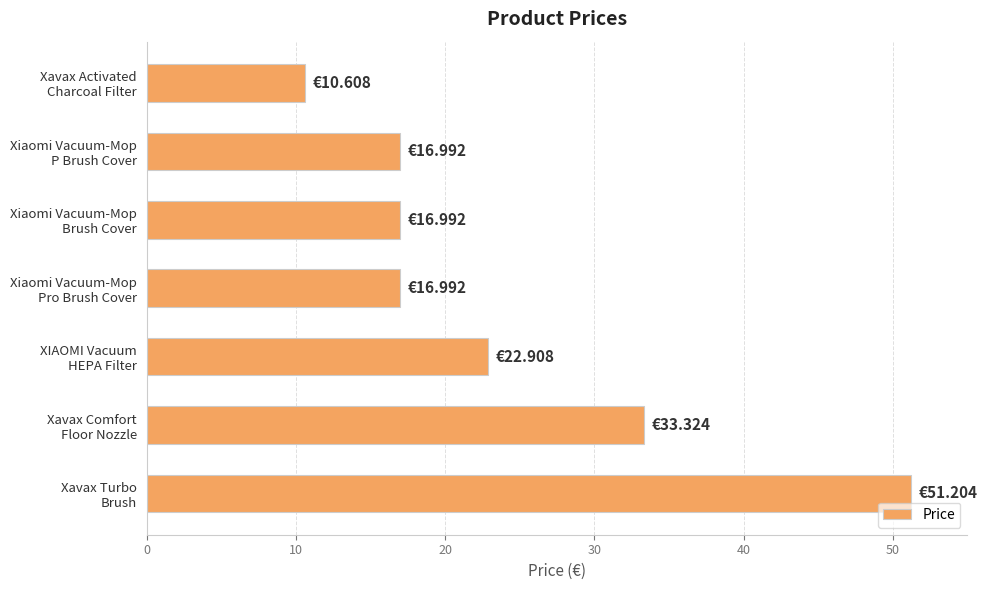

Are the bars grouped side by side (vs. stacked)?

No